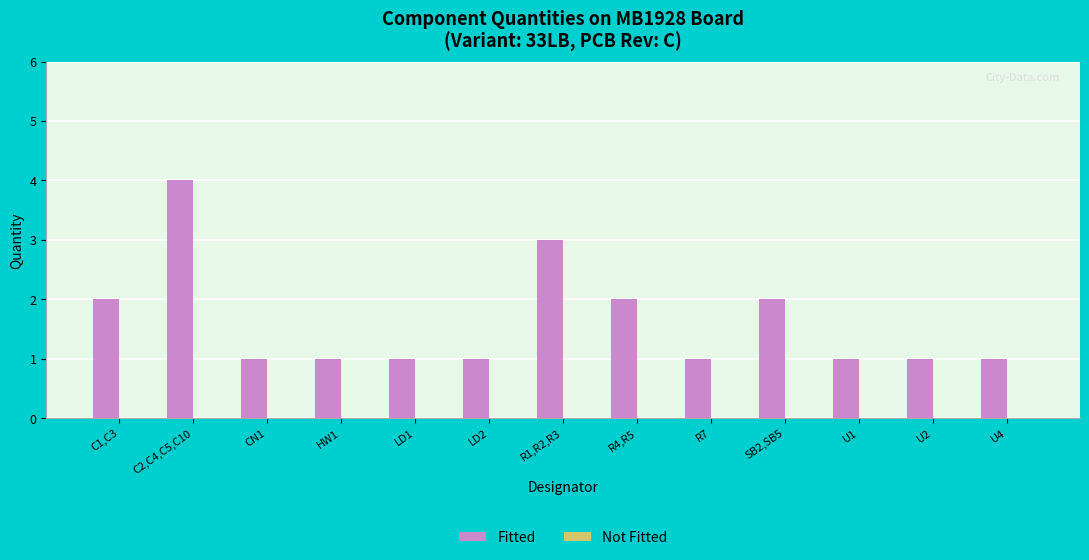

Does the chart contain any negative values?

No